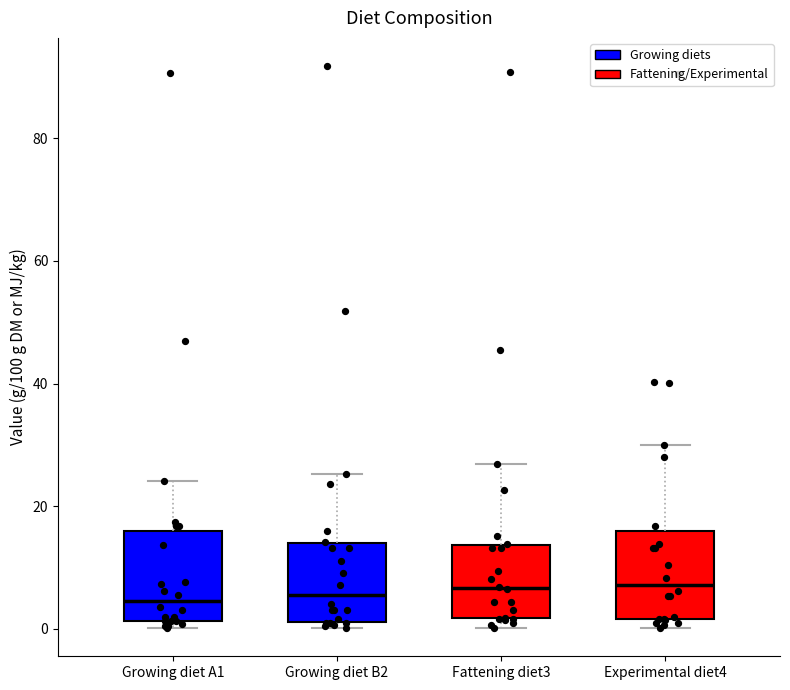

Reading left to right, transcribe this box plot: for each box, give where its median line is, the range the box spans, and where its two whiskers end, as read against the y-axis. The values are not printed on the chart, so give them approximately, as read against the axis.

Growing diet A1: median 4, box 2 to 16, whiskers 0 to 24
Growing diet B2: median 6, box 2 to 14, whiskers 0 to 26
Fattening diet3: median 6, box 2 to 14, whiskers 0 to 26
Experimental diet4: median 8, box 2 to 16, whiskers 0 to 30